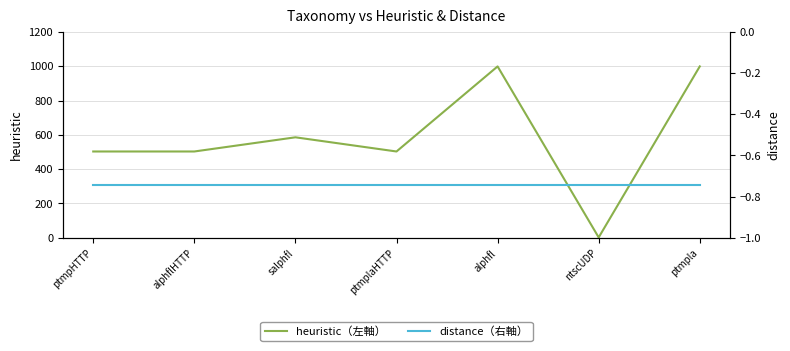

What position from the left is alphflHTTP?

2